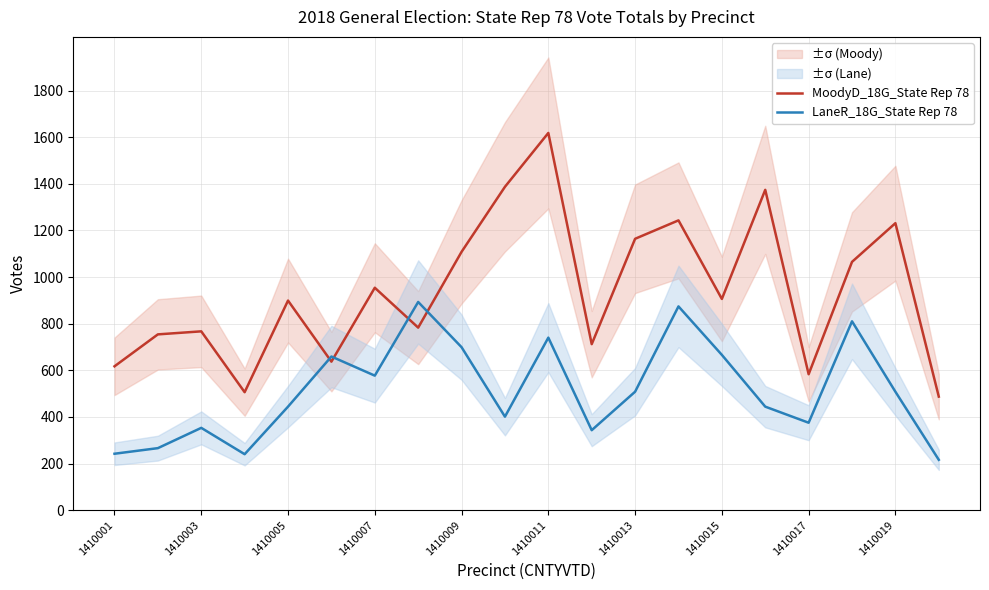

What is the sum of the MoodyD_18G_State Rep 78 values at 1410011 and 1410019?

2849